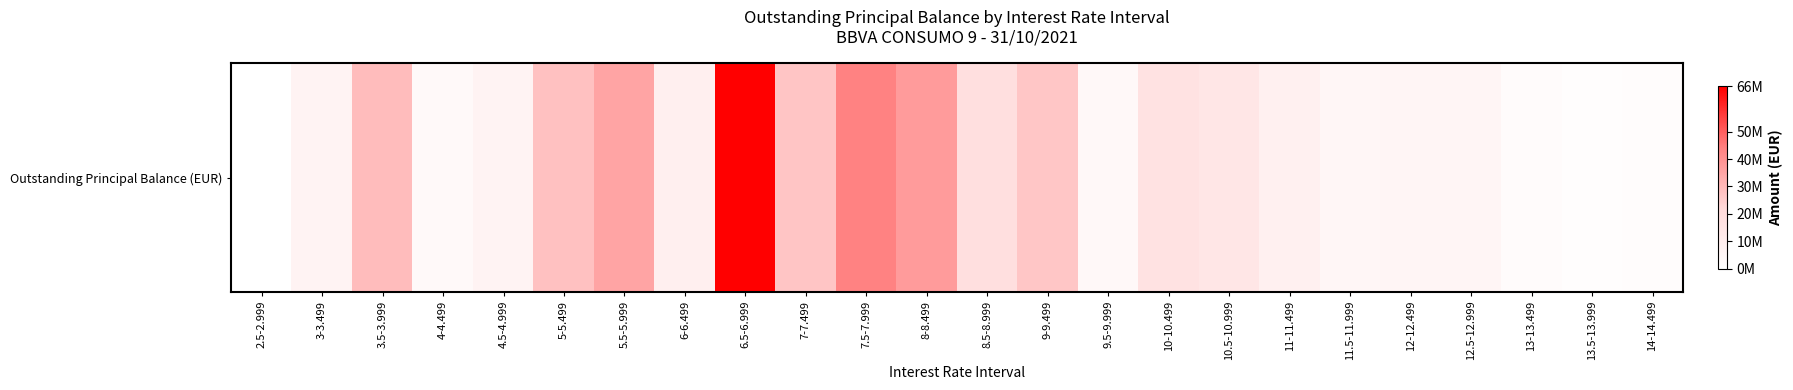

What is the greatest value displayed?

66512765.4